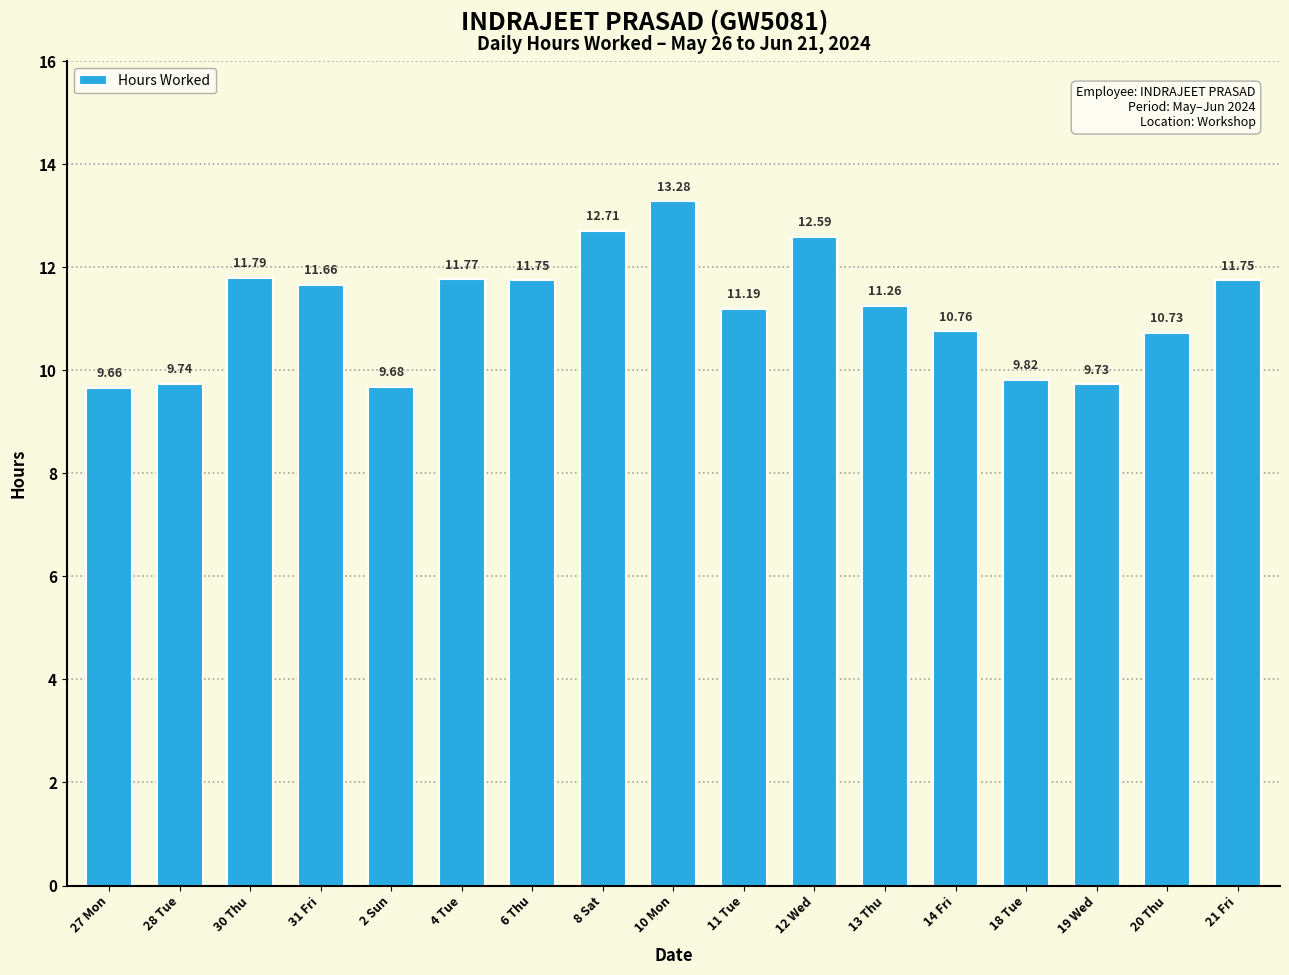

Approximately how many times larger is the value at 18 Tue compared to 10 Mon?

0.7